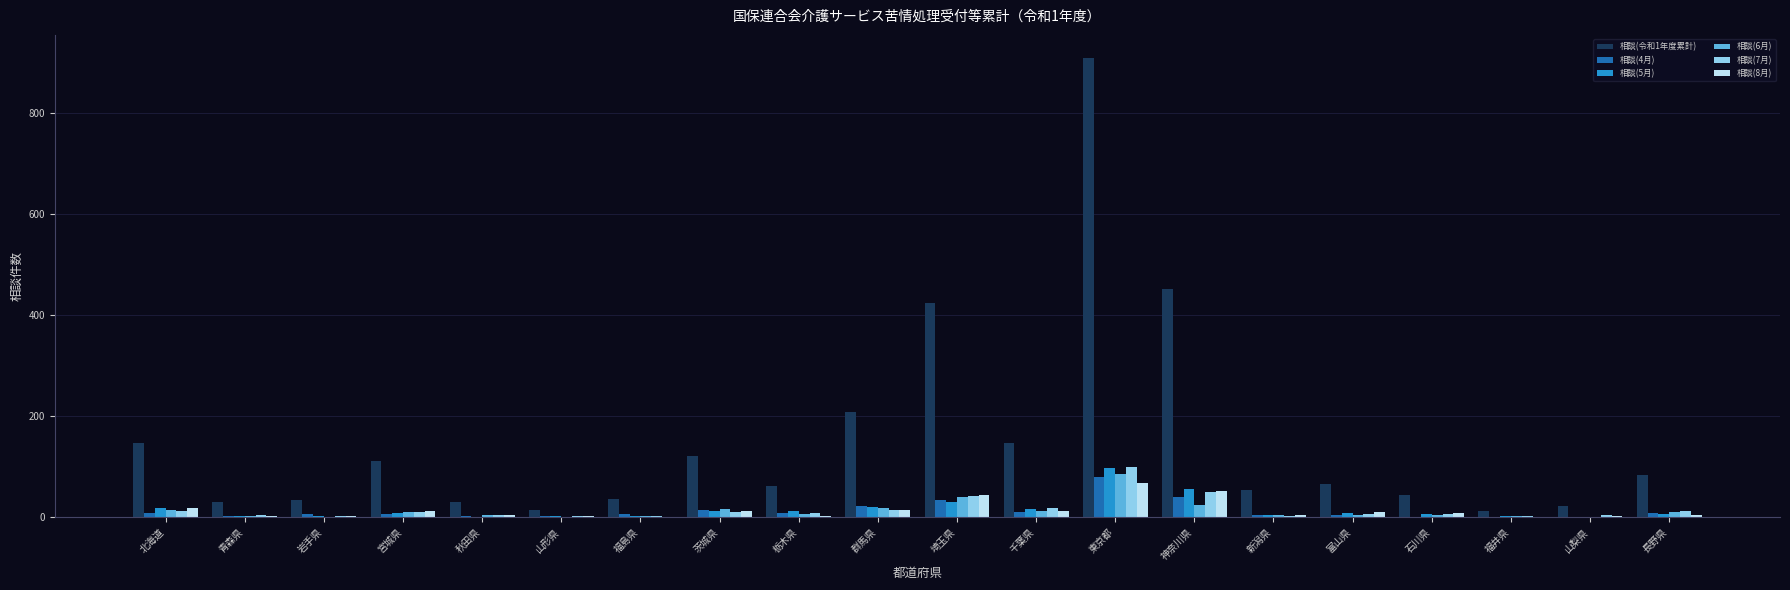

Which category has the highest value in the 相談(5月) series?

東京都